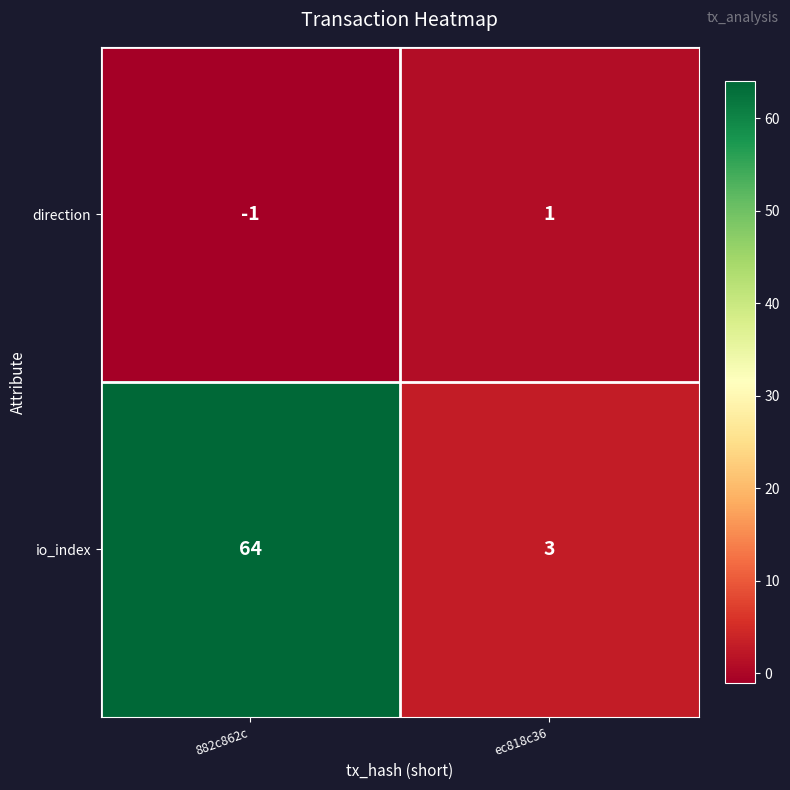

At which category does the chart reach its peak across all series?

882c862c